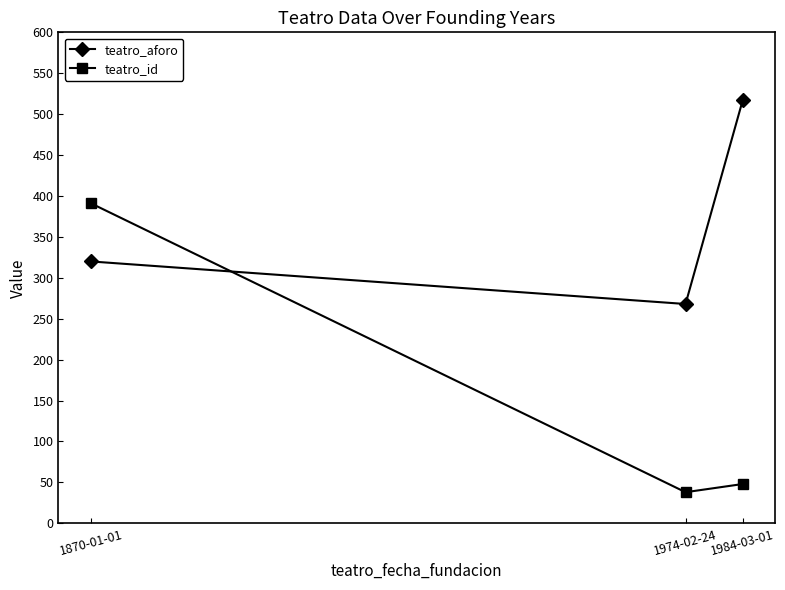

How many categories are shown in the chart?

3